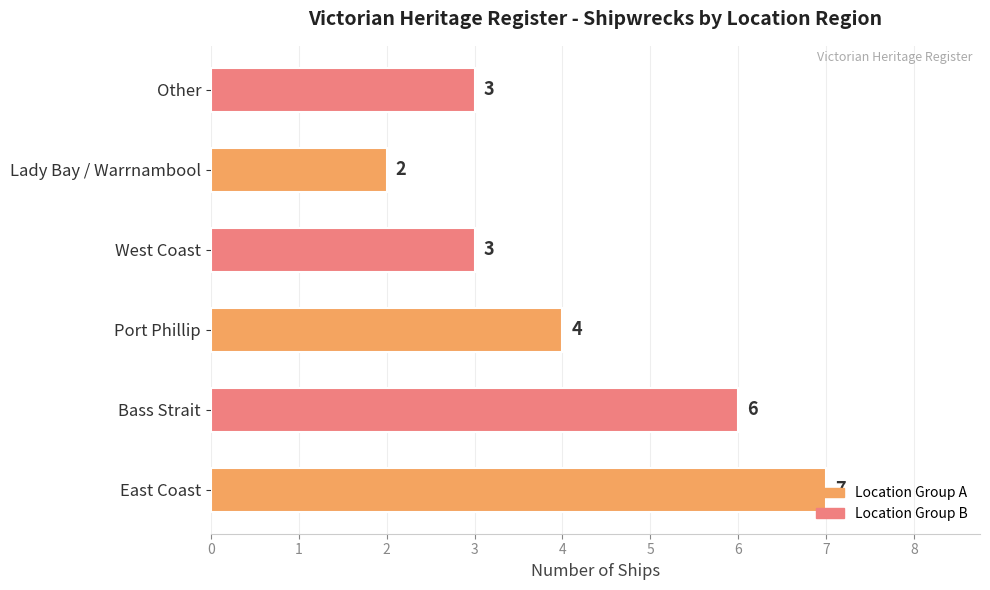

At which category does the chart reach its peak across all series?

East Coast